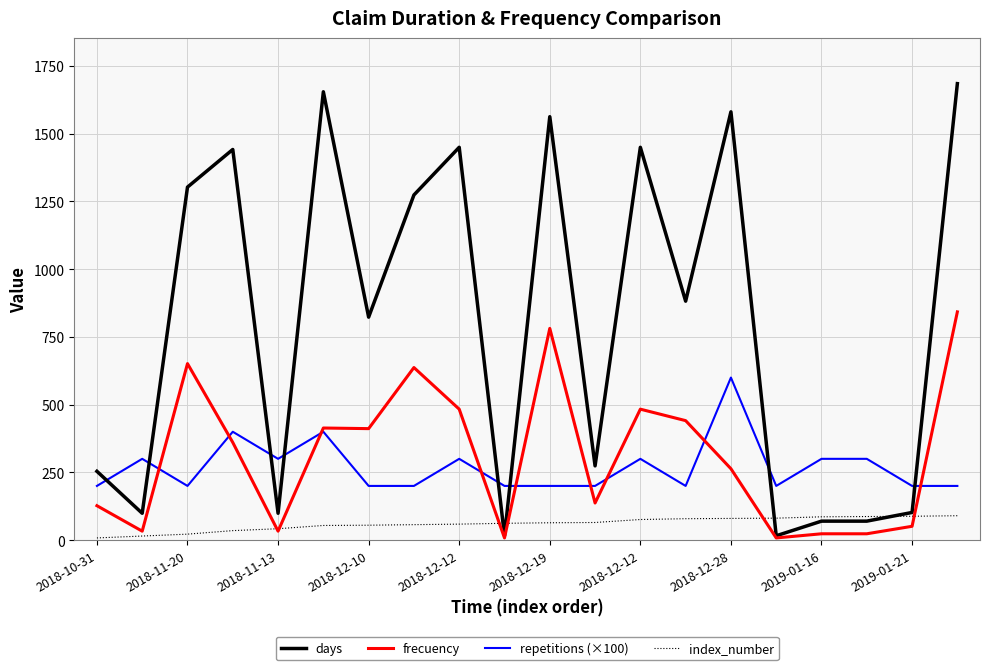

What is the highest value of the repetitions (×100) series?

600.0